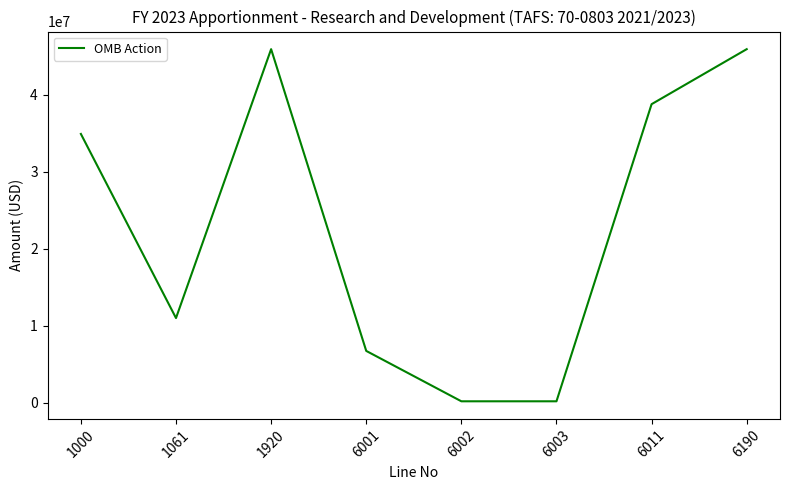

What is the sum of all values?

183577044